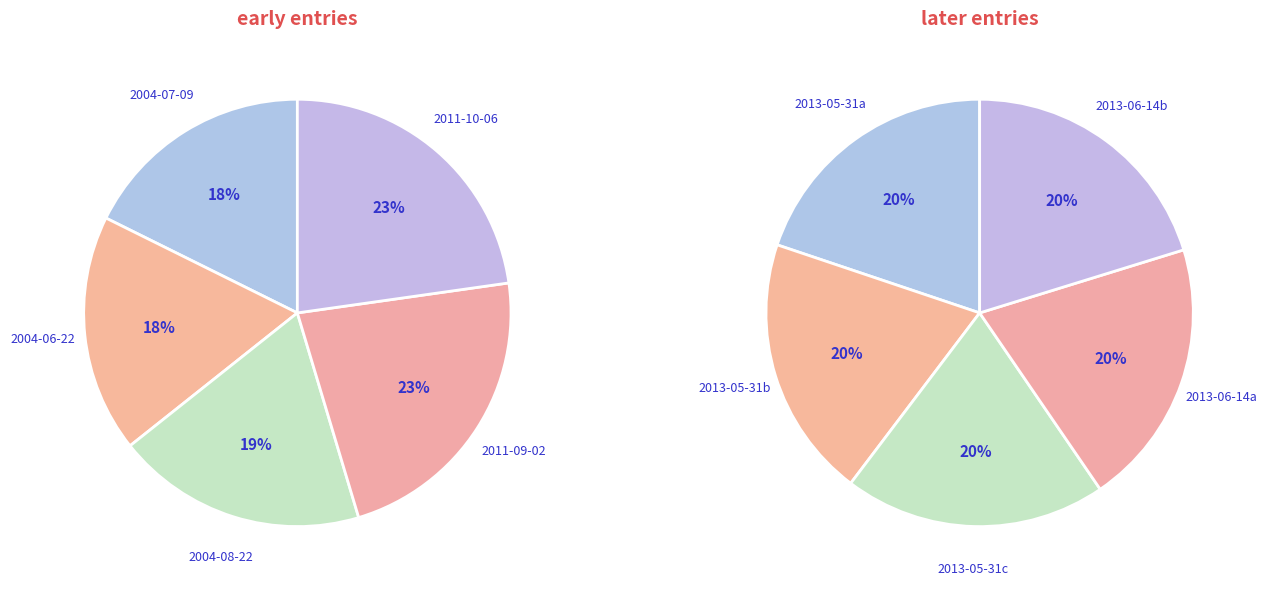

Does 4 represent more than half of the total?

No